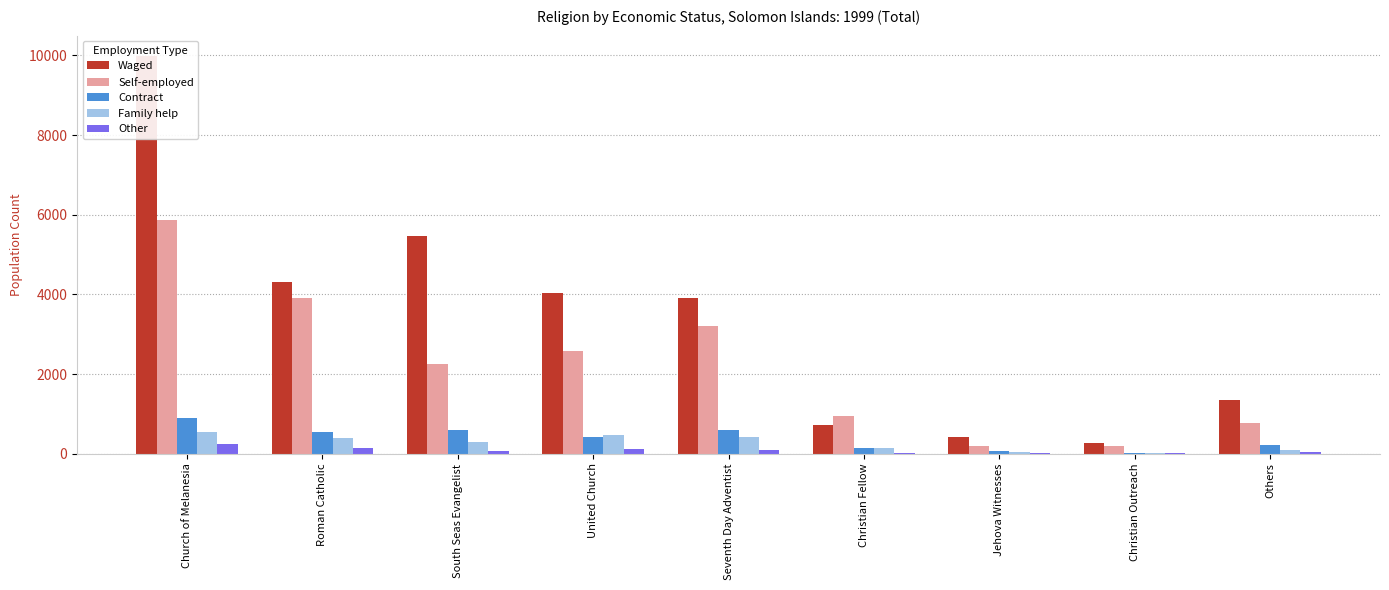

At which label is Family help closest to 285?

South Seas Evangelist